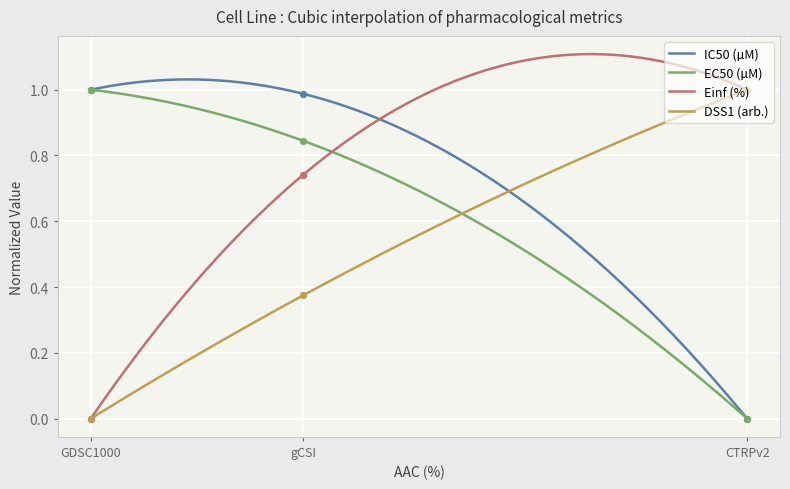

At how many categories does at least one series exceed 0?

3